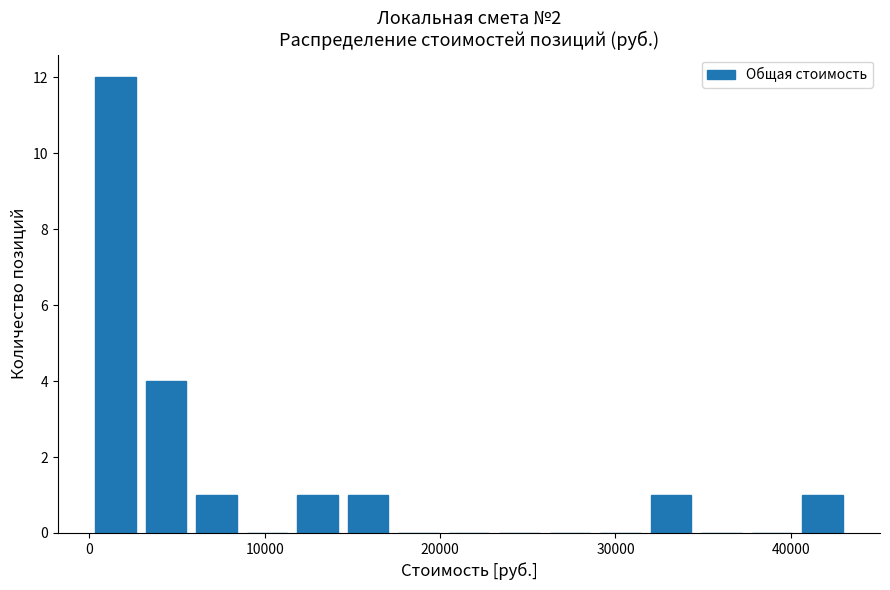

Around what value on the x-axis is the tallest bar? Give the approximate position of its centre, as read against the axis.

1000